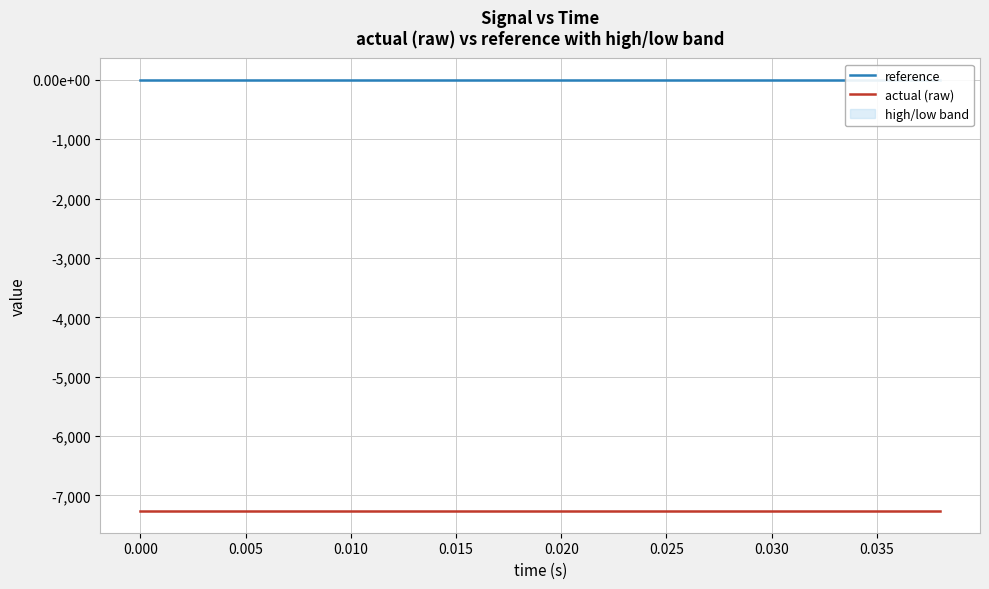

How many data points does each series have?

20